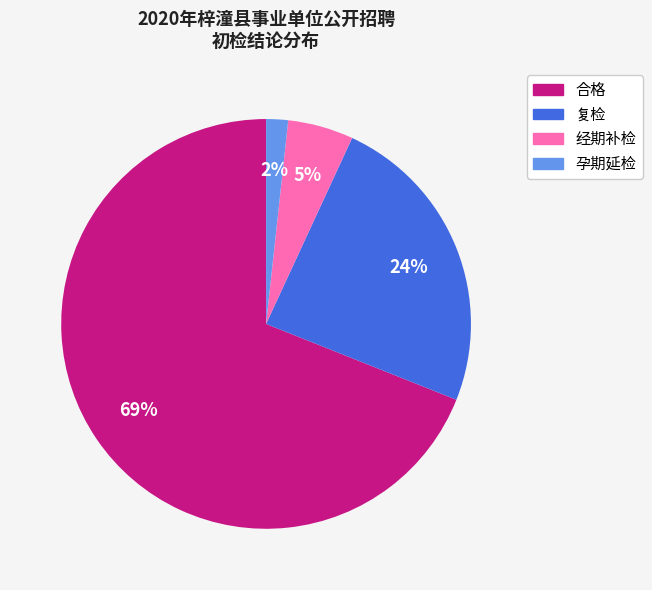

Do 经期补检 and 复检 together represent more than half of the pie?

No